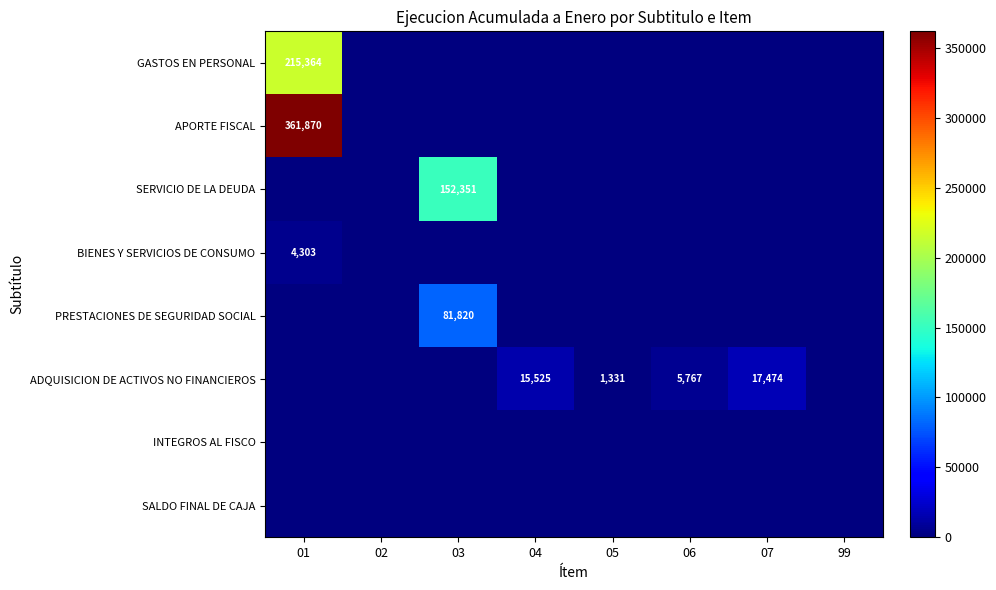

At 03, list the series in order from smallest to largest.

GASTOS EN PERSONAL, APORTE FISCAL, BIENES Y SERVICIOS DE CONSUMO, ADQUISICION DE ACTIVOS NO FINANCIEROS, INTEGROS AL FISCO, SALDO FINAL DE CAJA, PRESTACIONES DE SEGURIDAD SOCIAL, SERVICIO DE LA DEUDA